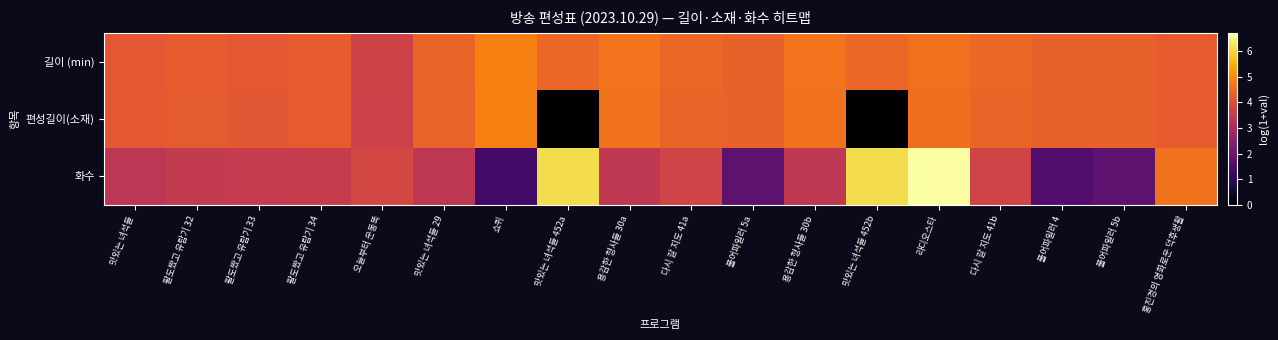

At which category does the chart reach its minimum across all series?

맛있는 녀석들 452a